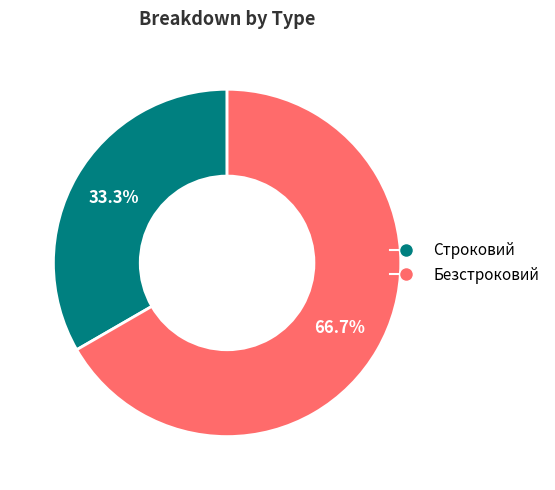

What is the smallest slice in the pie chart?

Строковий